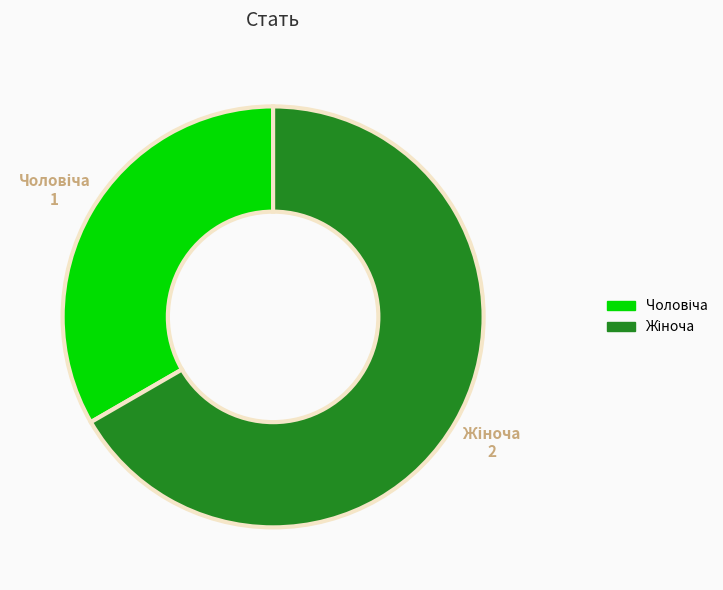

Does any single category account for the majority?

Yes